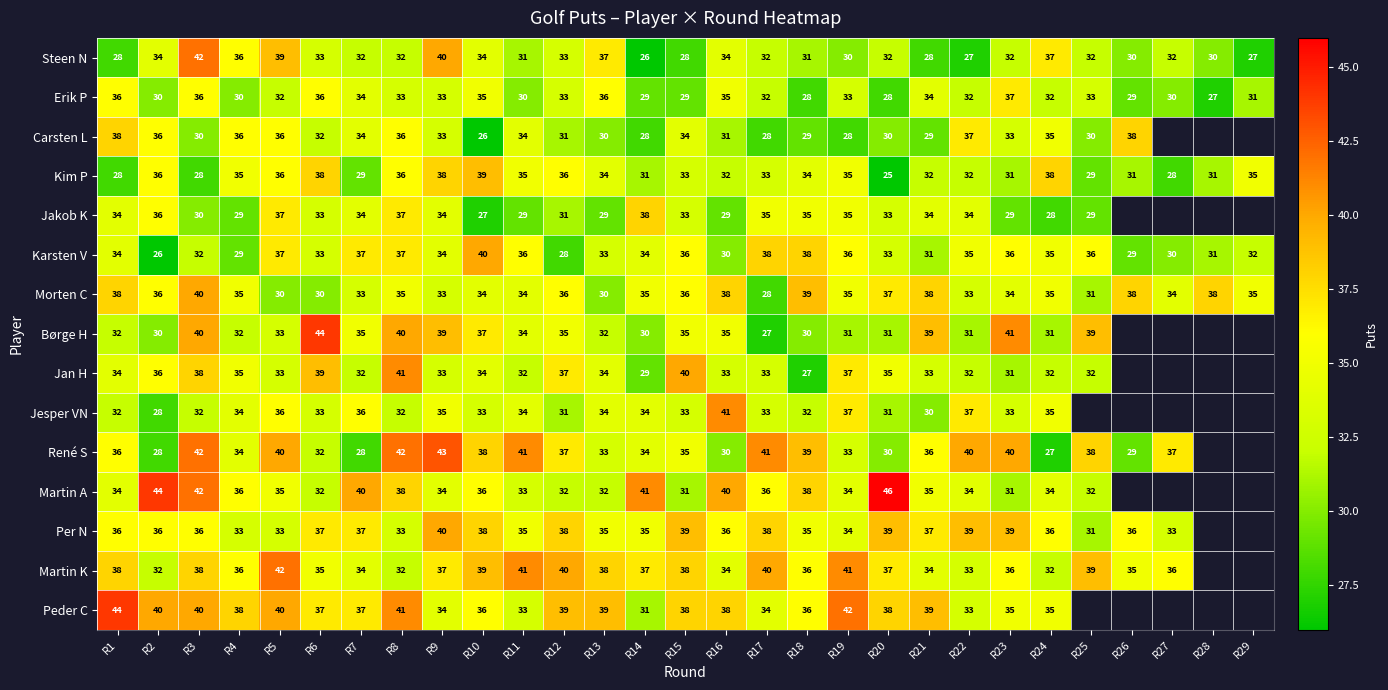

What is the average value of the Erik P series?

32